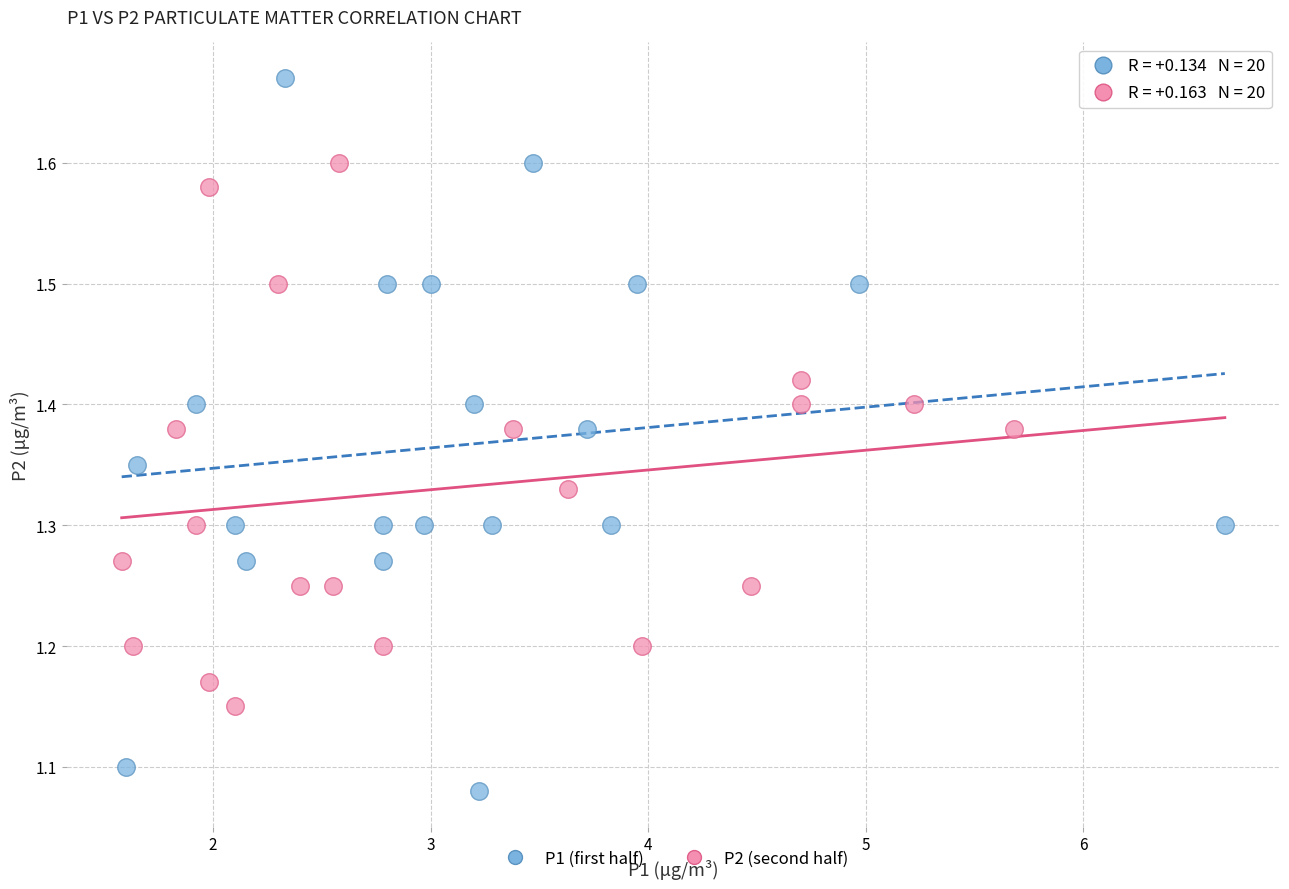

Which series has the largest Y range (max minus min)?

P1 (first half)